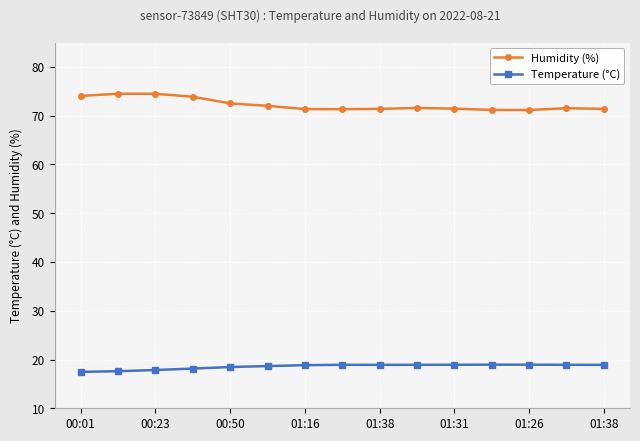

True or false: Temperature (°C) and Humidity (%) cross at least once.

False